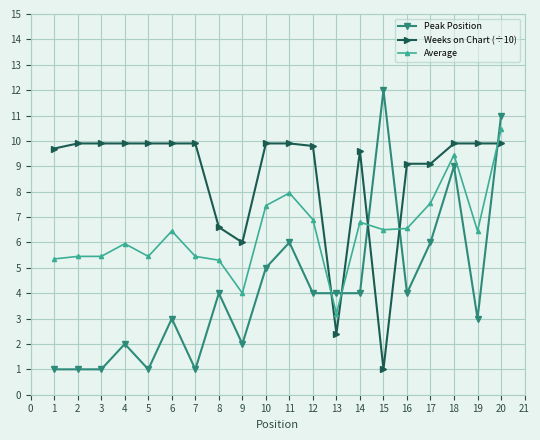

What is the sum of all Peak Position values?

84.0